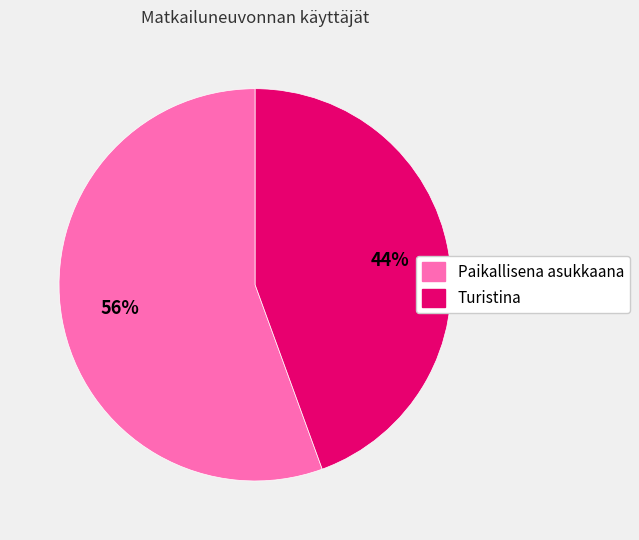

To the nearest percent, what portion does Paikallisena asukkaana represent?

56%